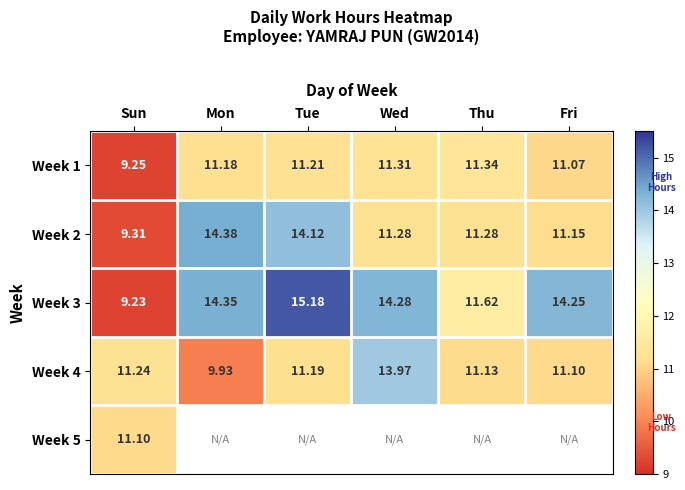

The value of Week 3 at Mon is 14.3. True or false?

True